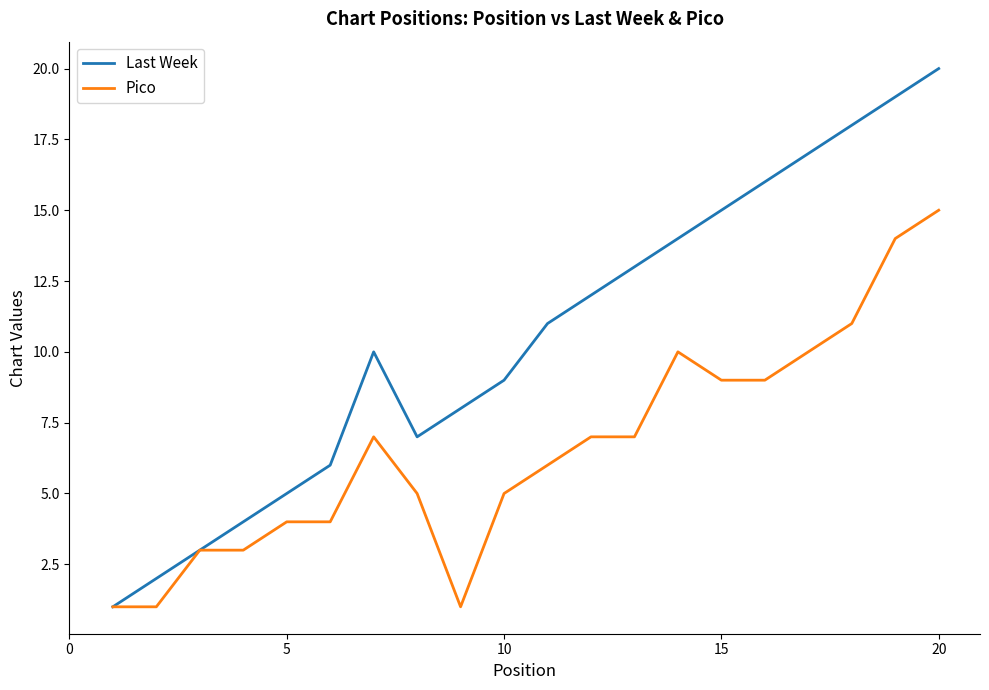

What is the greatest value displayed?

20